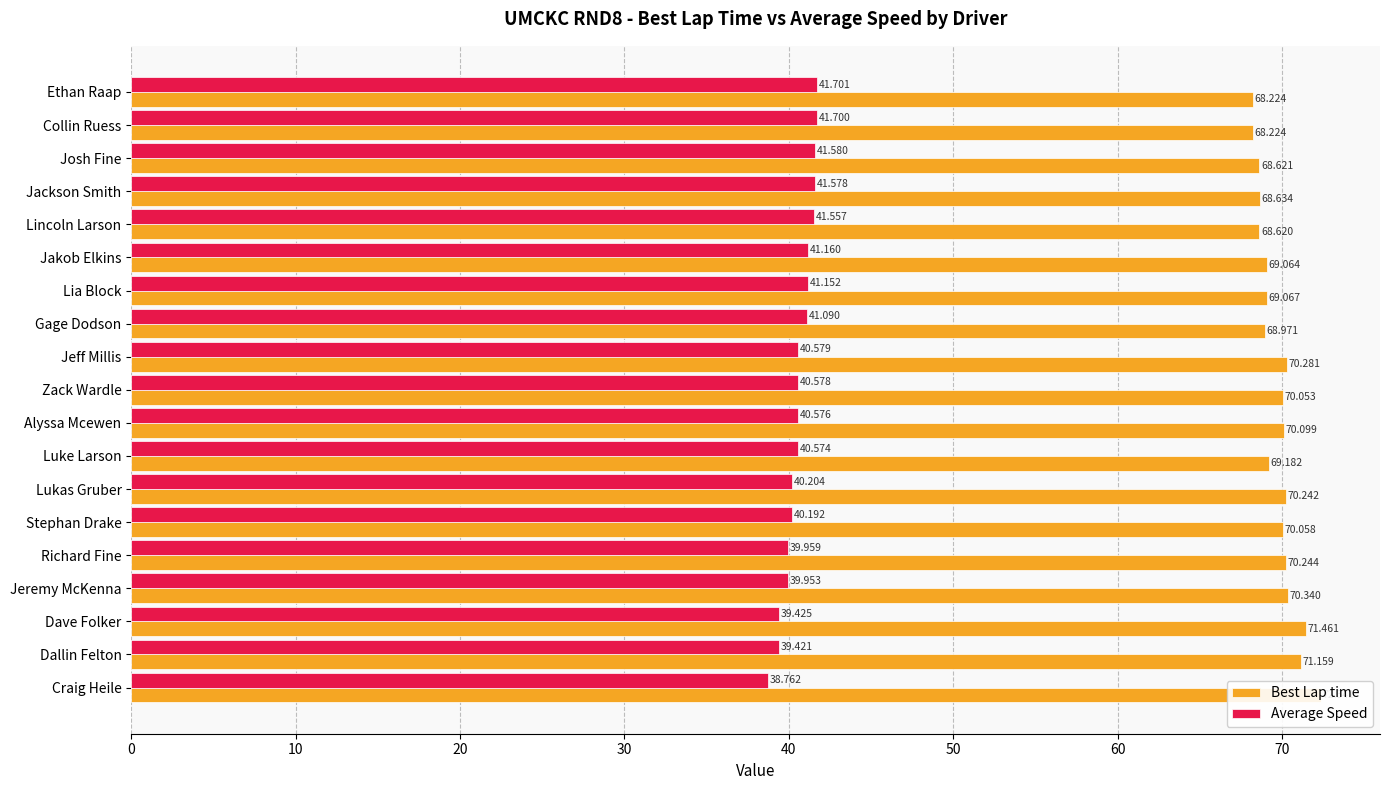

Is it true that Average Speed equals 39.4 at Dave Folker?

True